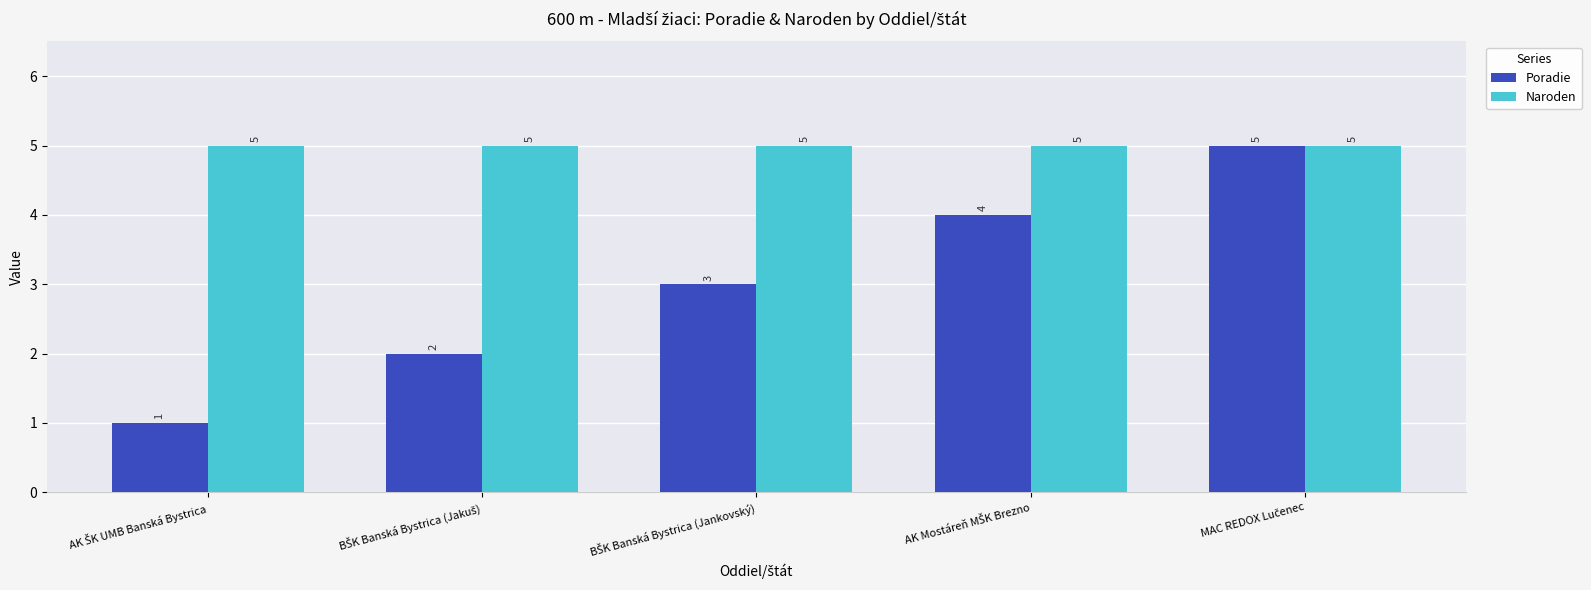

Reading left to right, what are all the values shown in this chart?

Poradie: 1	2	3	4	5
Naroden: 5	5	5	5	5